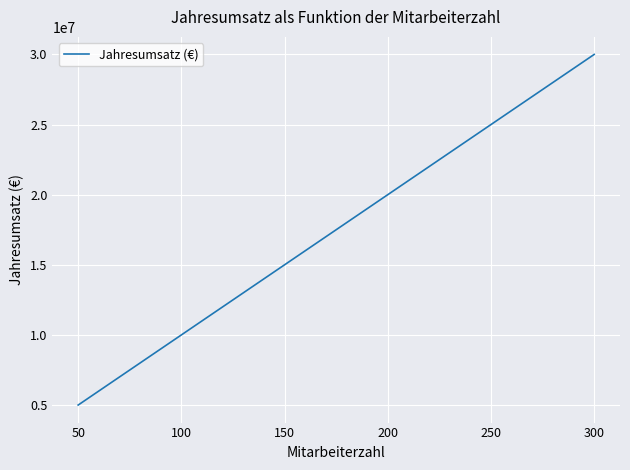

Rank the categories by value from highest to lowest.

300, 200, 150, 100, 50